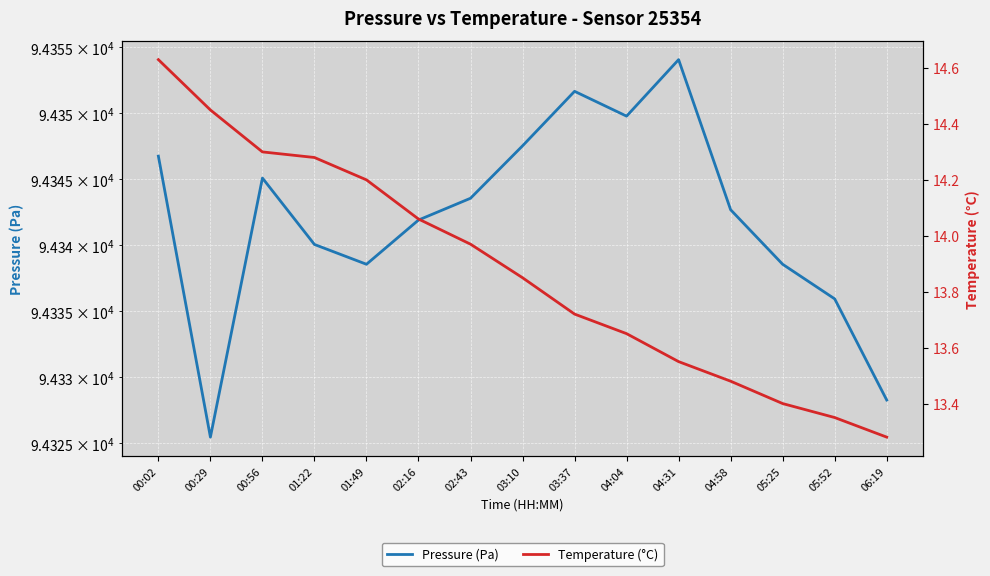

Which has a higher value, 04:31 or 00:56?

04:31